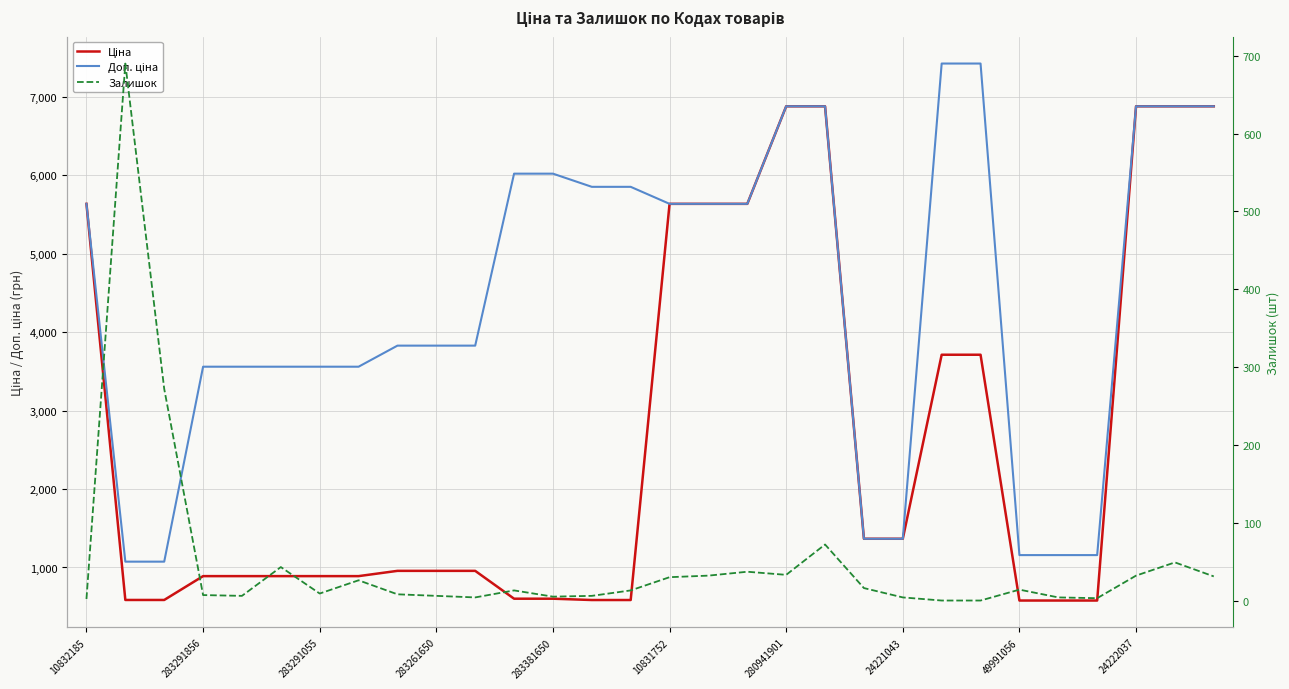

What is the spread (max minus min) of values at 23?

7424.7